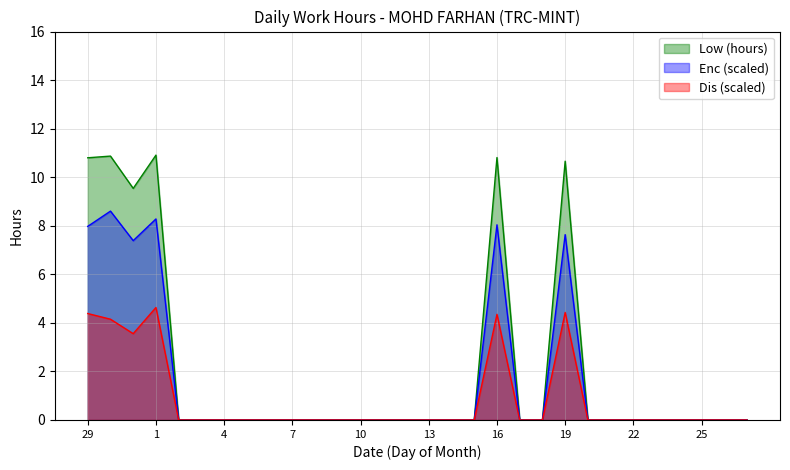

List the series in order of their overall mean, highest first.

Low (hours), Enc (scaled), Dis (scaled)